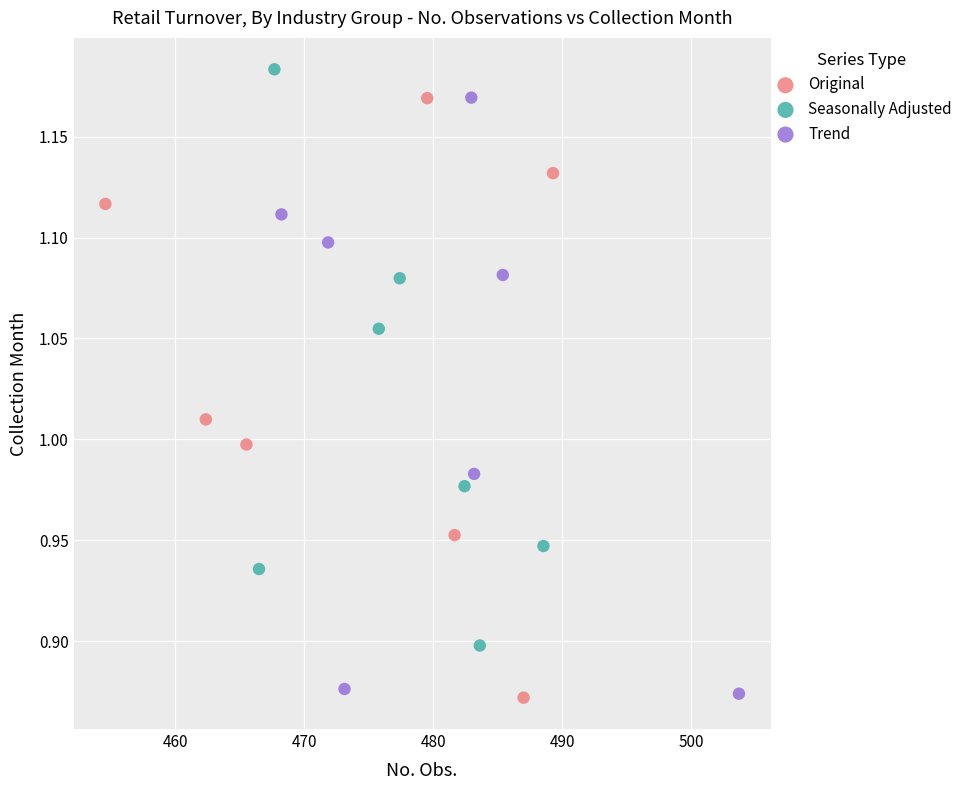

Which series reaches the maximum Y coordinate?

Seasonally Adjusted